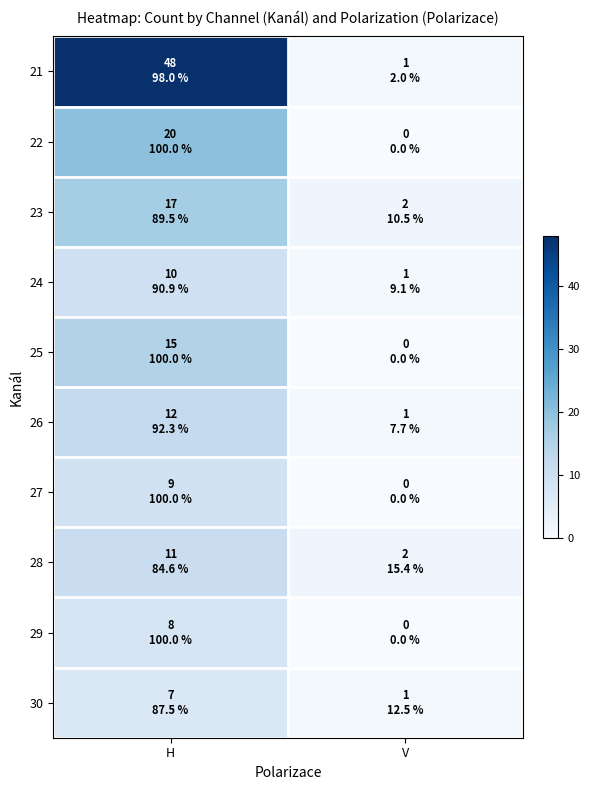

Reading left to right, what are all the values shown in this chart?

21: H=48	V=1
22: H=20	V=0
23: H=17	V=2
24: H=10	V=1
25: H=15	V=0
26: H=12	V=1
27: H=9	V=0
28: H=11	V=2
29: H=8	V=0
30: H=7	V=1